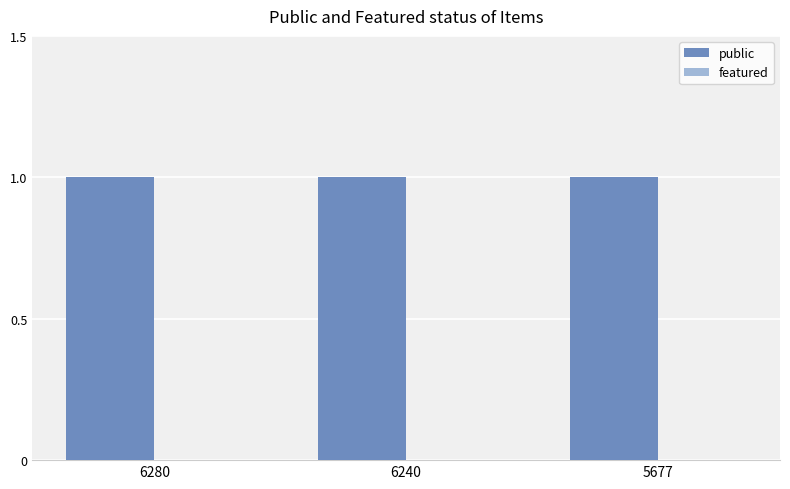

Count the number of data series in this chart.

2